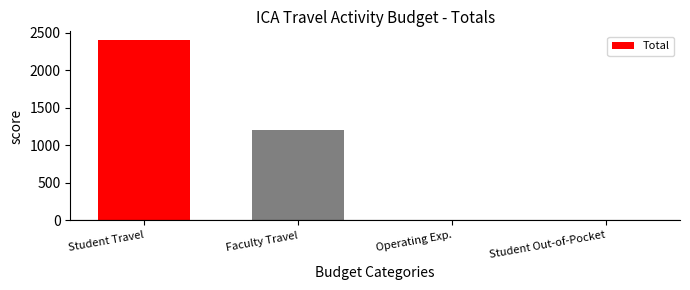

What is the average value?

900